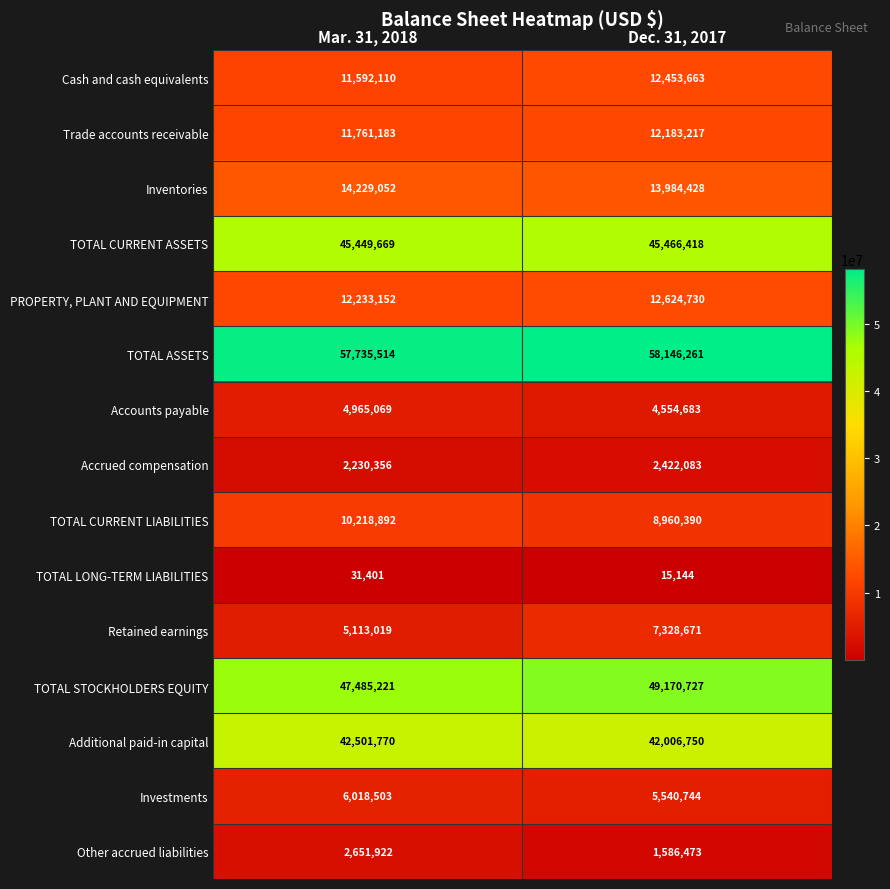

The value of Additional paid-in capital at Dec. 31, 2017 is 42006750. True or false?

True